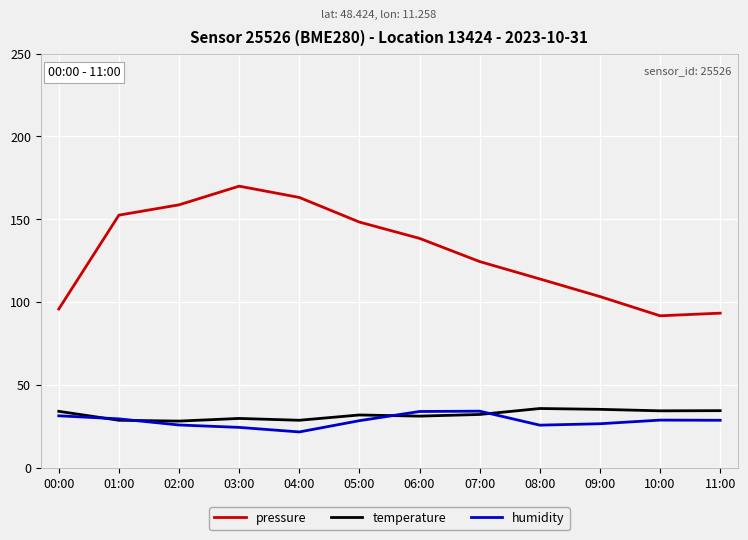

What position from the left is 11:00?

12